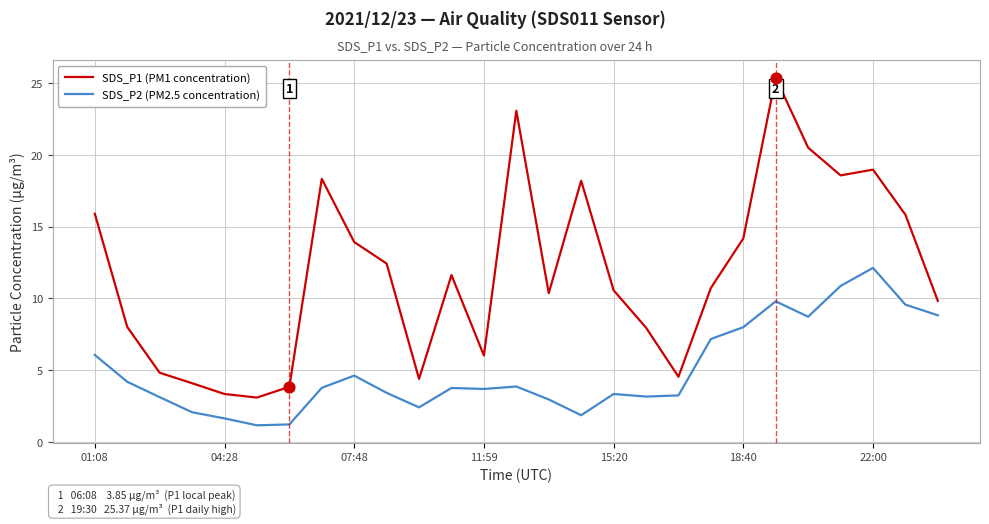

What are all the series names shown in the legend?

SDS_P1 (PM1 concentration), SDS_P2 (PM2.5 concentration)